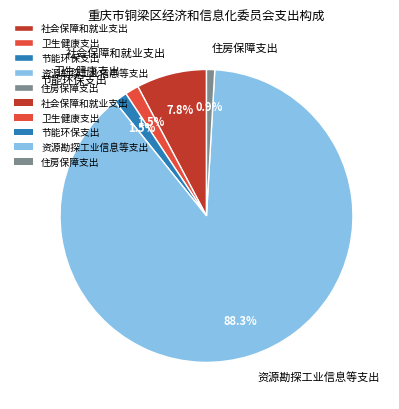

Is it true that 社会保障和就业支出 is 8% of the pie?

True